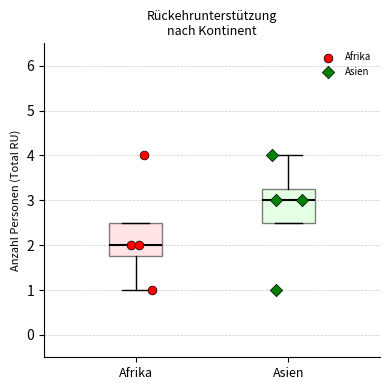

Reading left to right, transcribe this box plot: for each box, give where its median line is, the range the box spans, and where its two whiskers end, as read against the y-axis. The values are not printed on the chart, so give them approximately, as read against the axis.

Afrika: median 2.0, box 1.8 to 2.5, whiskers 1.0 to 2.5
Asien: median 3.0, box 2.5 to 3.3, whiskers 2.5 to 4.0